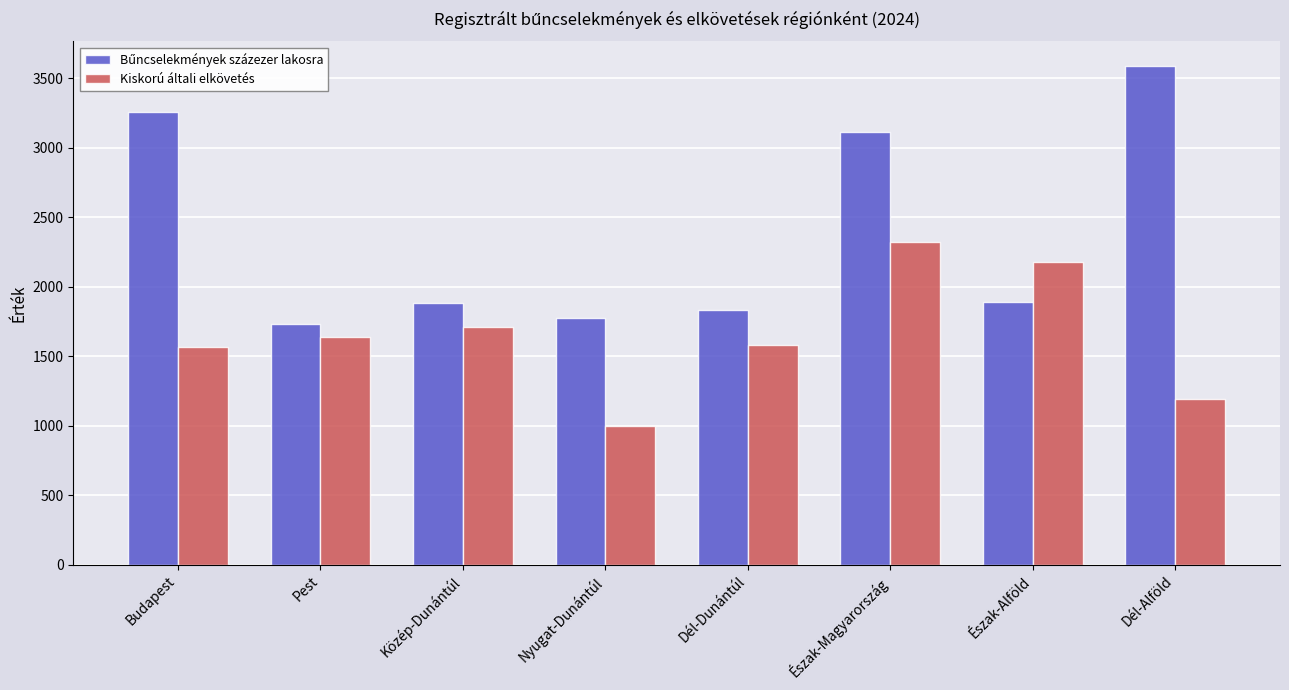

True or false: Kiskorú általi elkövetés has a value of 2223.6 at Pest.

False